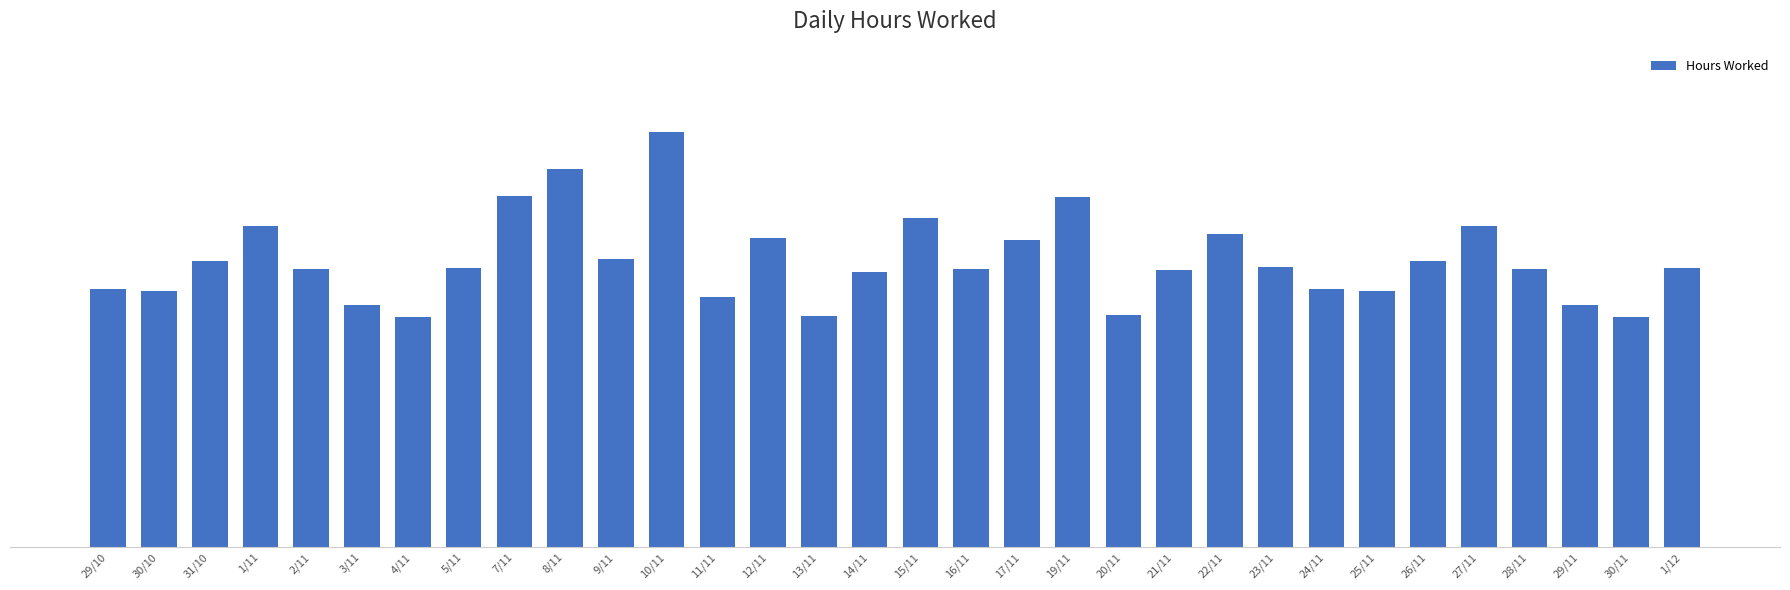

Rank the categories by value from lowest to highest.

4/11, 30/11, 13/11, 20/11, 3/11, 29/11, 11/11, 30/10, 25/11, 29/10, 24/11, 14/11, 21/11, 16/11, 2/11, 28/11, 5/11, 1/12, 23/11, 31/10, 26/11, 9/11, 17/11, 12/11, 22/11, 1/11, 27/11, 15/11, 19/11, 7/11, 8/11, 10/11